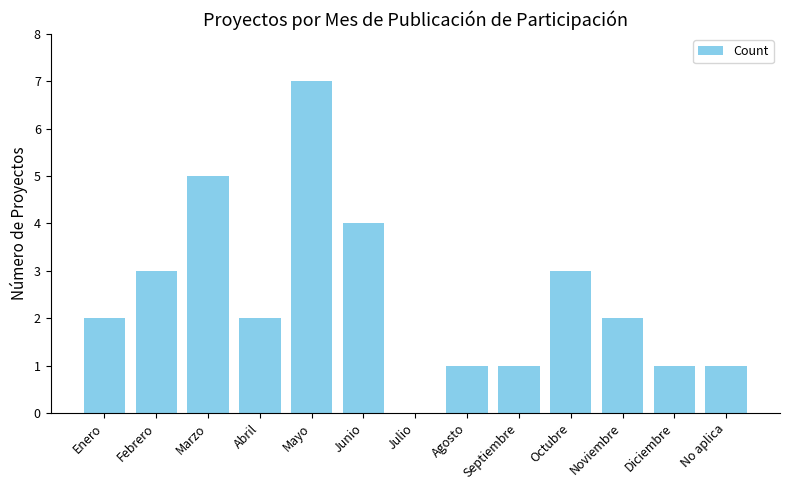

Which has a higher value, Junio or Abril?

Junio